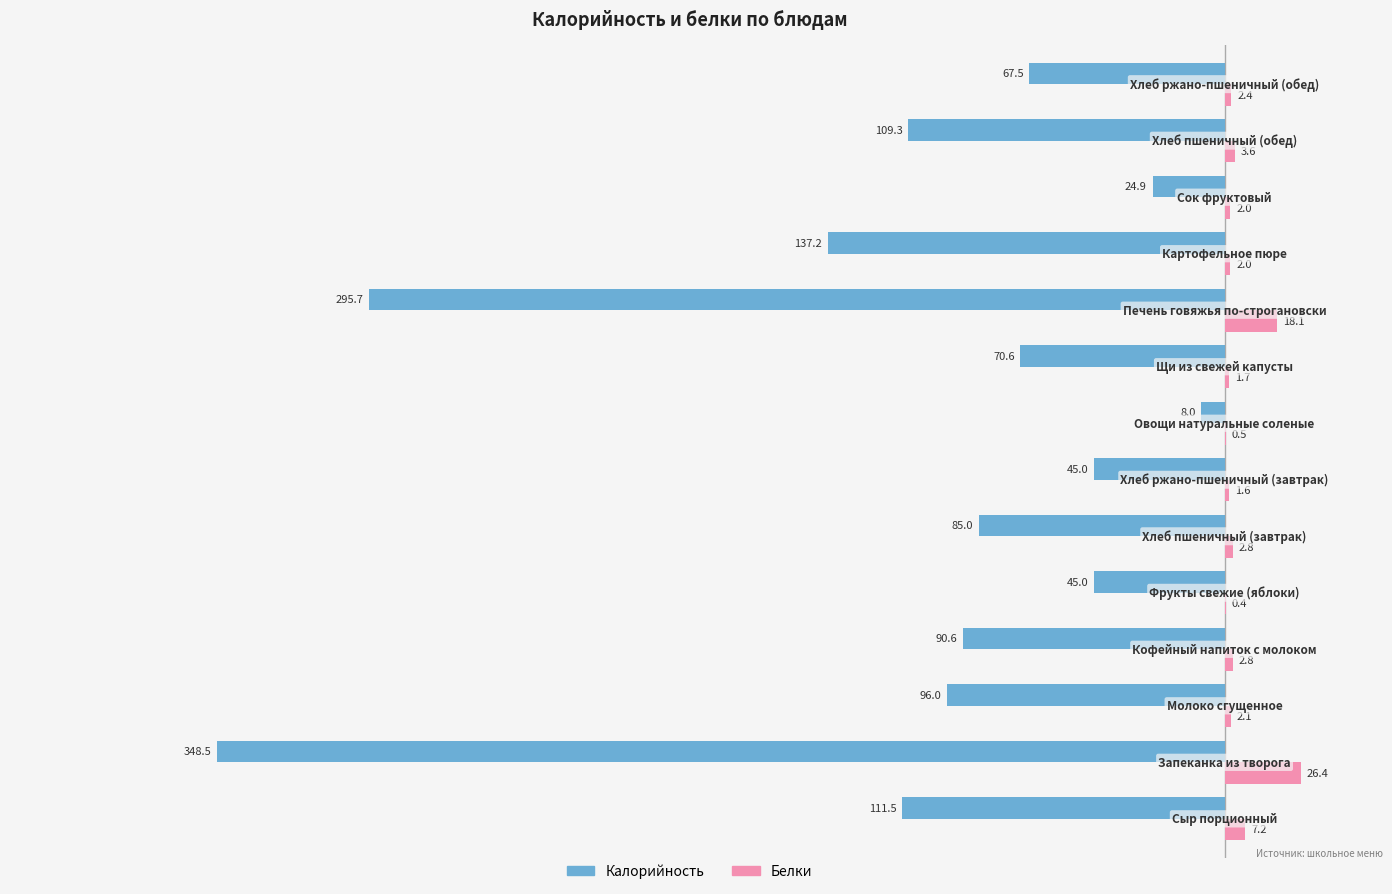

What is the maximum value for Калорийность?

-8.0